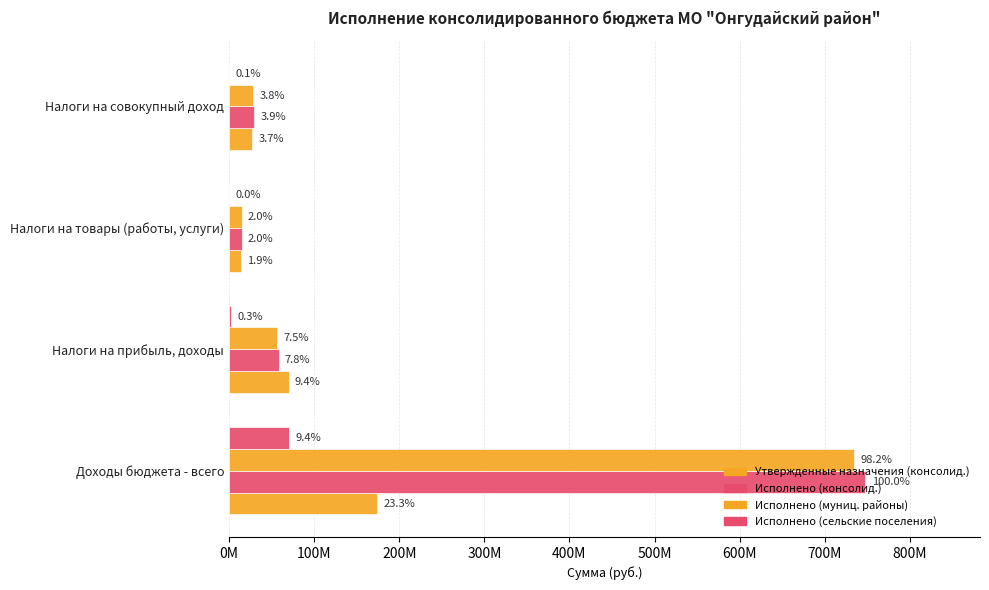

What are all the series names shown in the legend?

Утвержденные назначения (консолид.), Исполнено (консолид.), Исполнено (муниц. районы), Исполнено (сельские поселения)